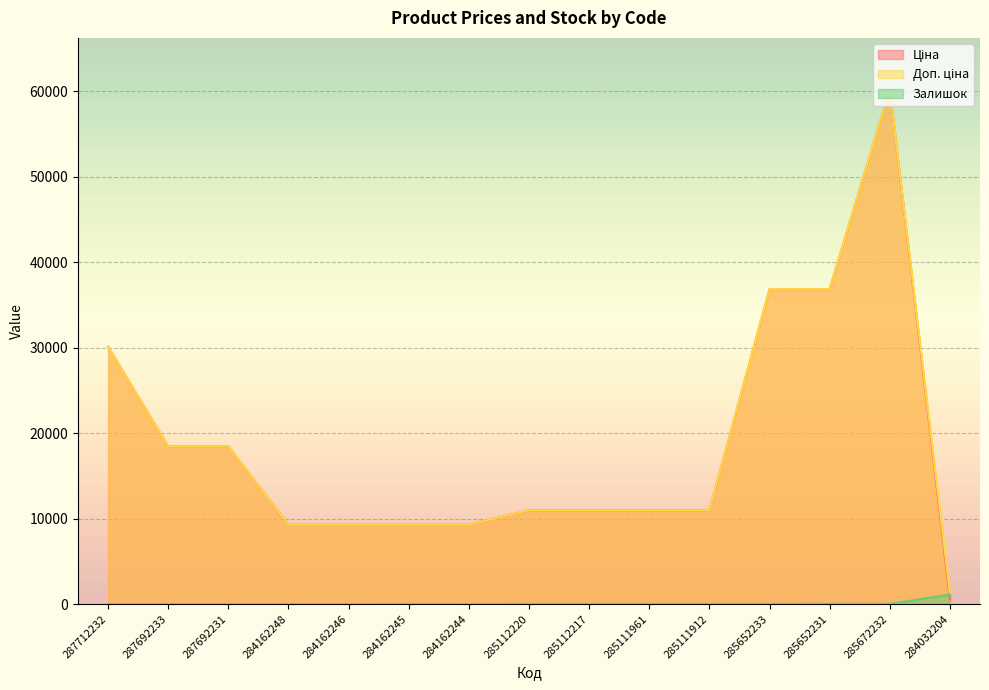

How many series are shown in this chart?

3